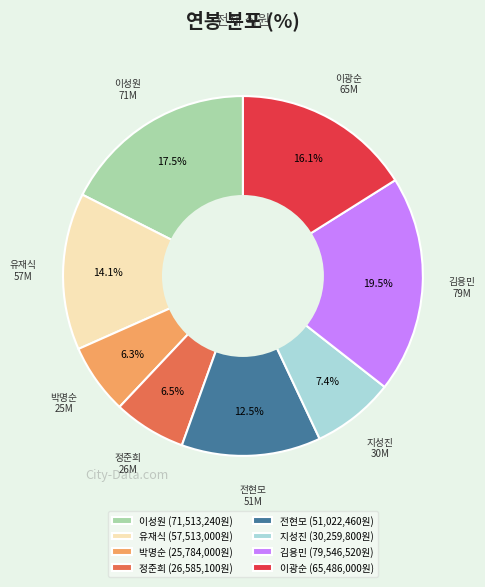

To the nearest percent, what is the difference between the largest and smallest slice percentages?

13%